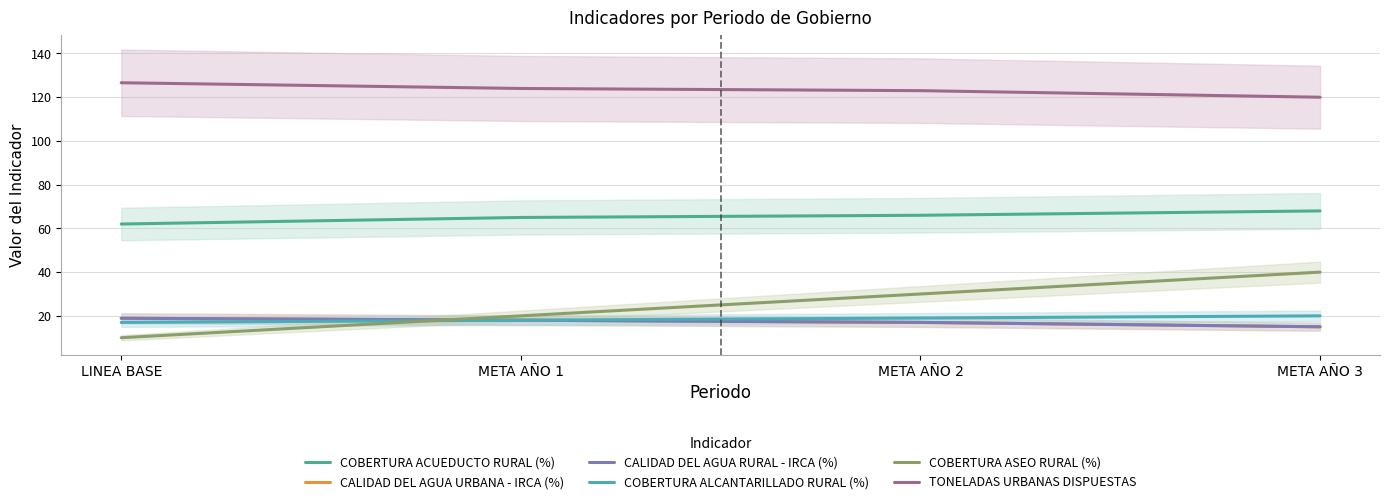

Is the value of COBERTURA ALCANTARILLADO RURAL (%) at LINEA BASE greater than the value of COBERTURA ASEO RURAL (%) at META AÑO 1?

No